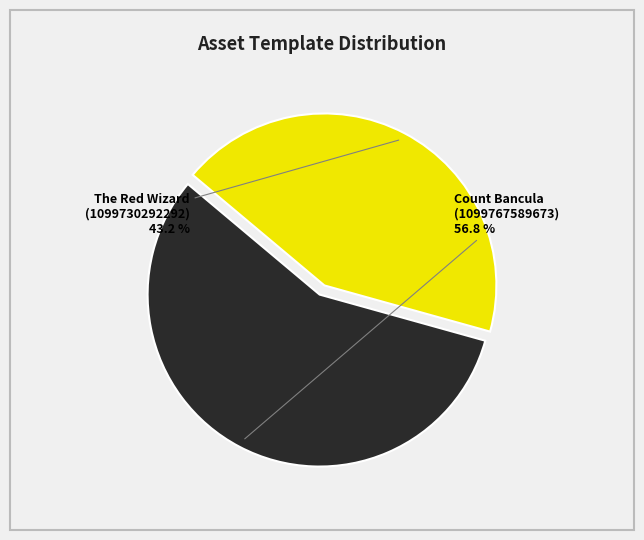

To the nearest percent, what is the average slice percentage?

50%